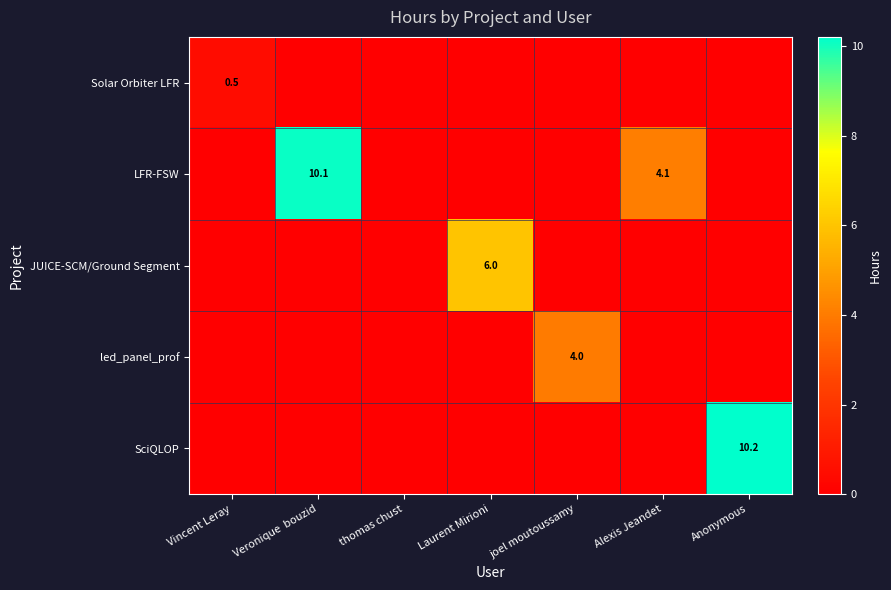

At how many categories does at least one series exceed 5?

3